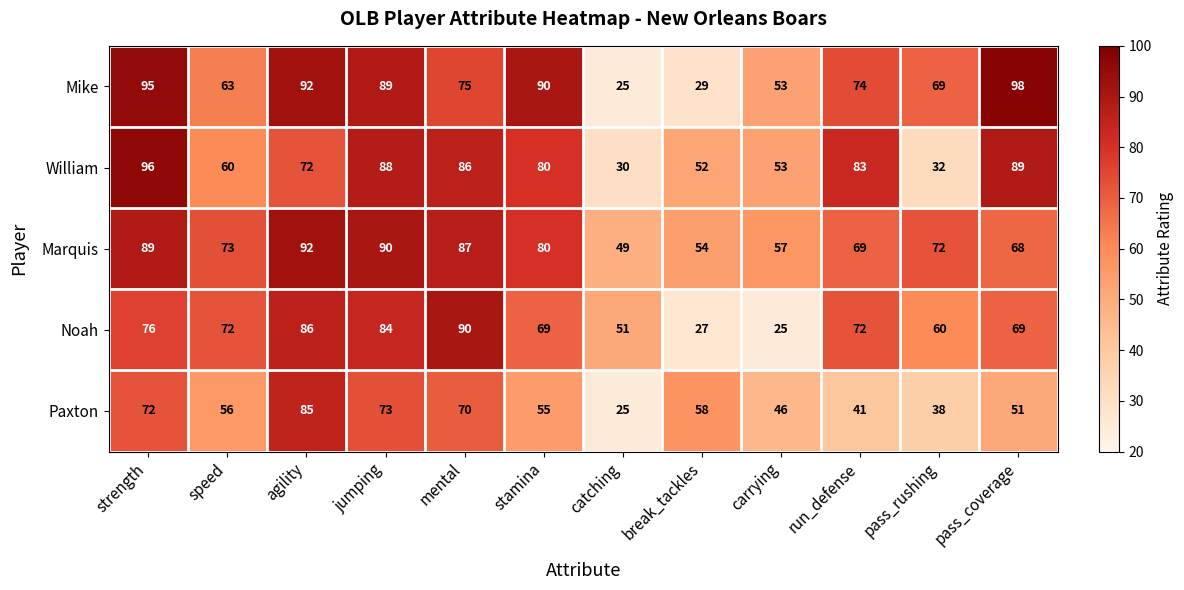

What is the sum of the William values at carrying and strength?

149